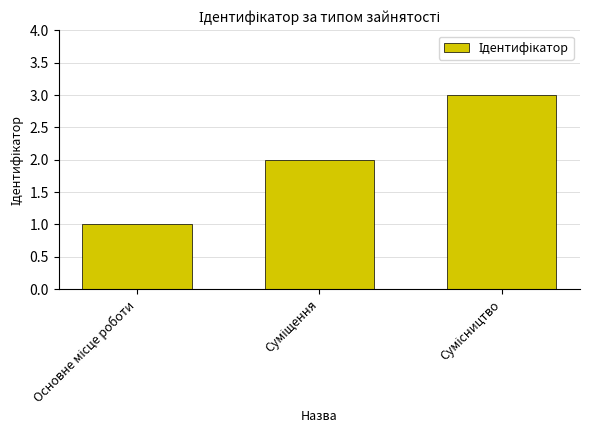

What is the maximum value shown in the chart?

3